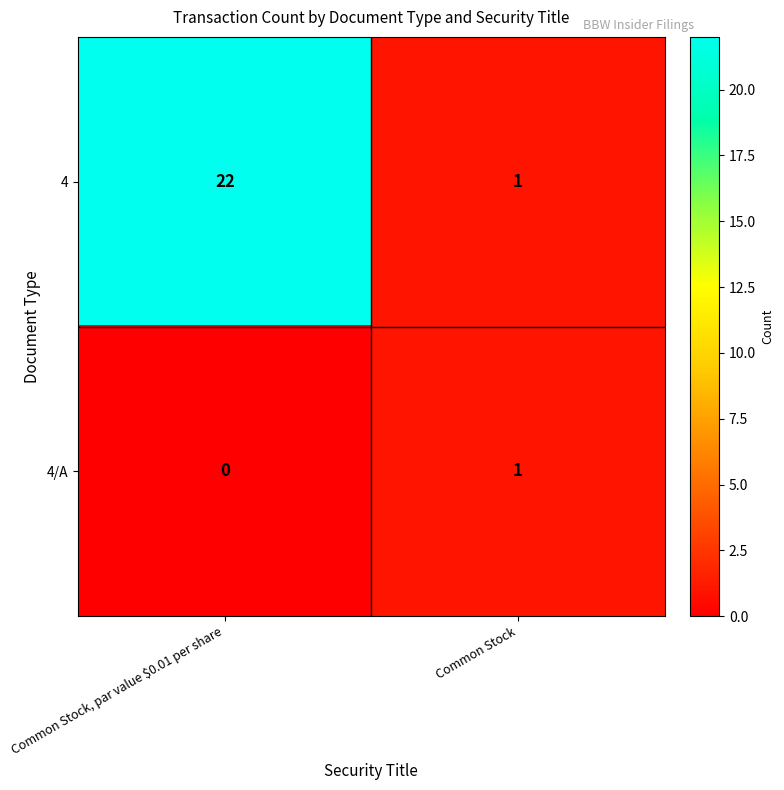

At Common Stock, par value $0.01 per share, list the series in order from smallest to largest.

4/A, 4